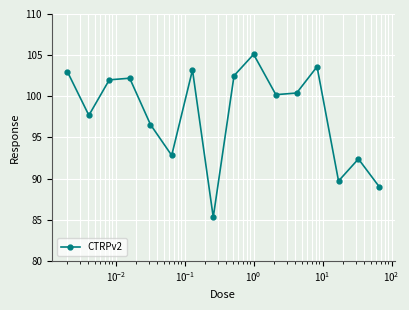

Reading left to right, transcribe all the data shown in this chart.

103.0	97.7	102.0	102.2	96.6	92.8	103.2	85.3	102.5	105.1	100.2	100.4	103.6	89.7	92.4	89.0